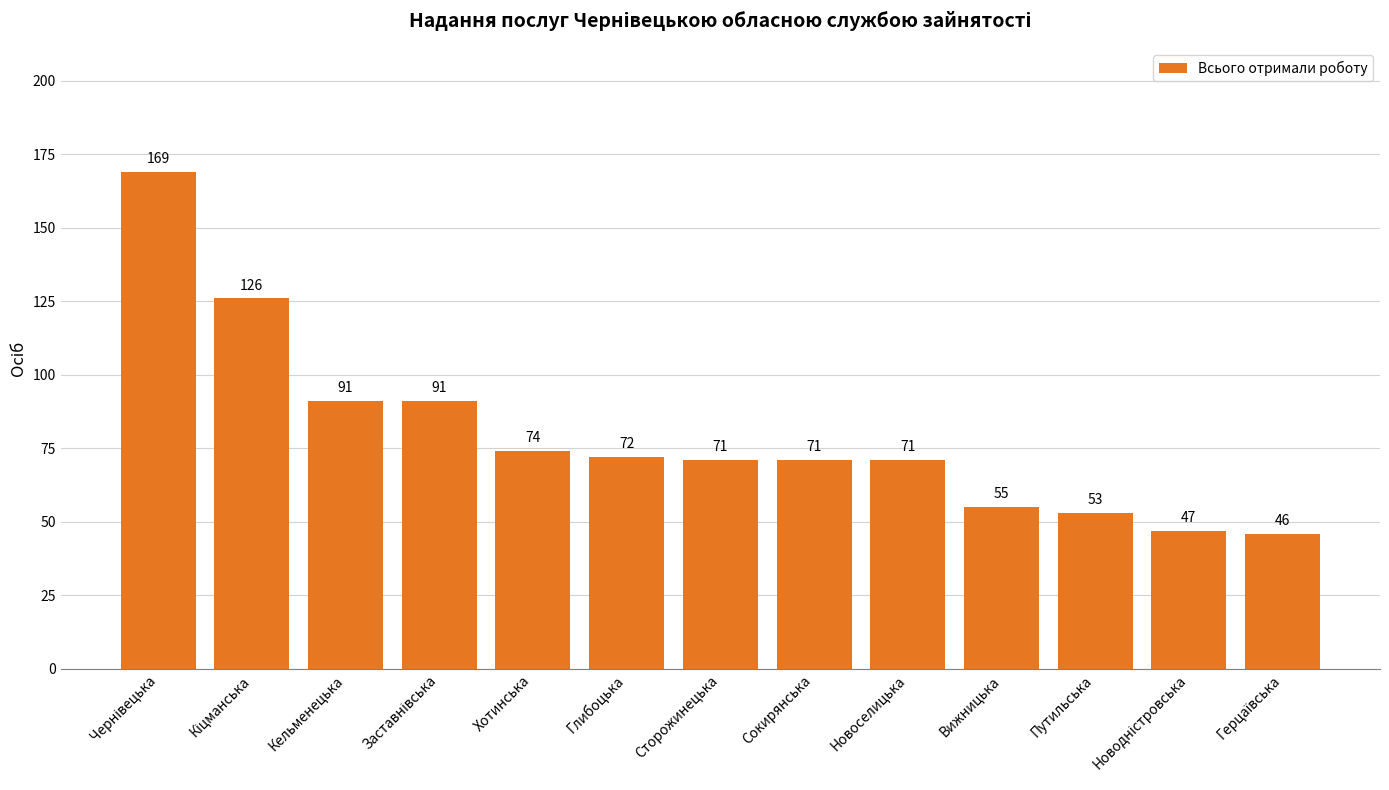

What is the difference between the maximum and minimum values?

123